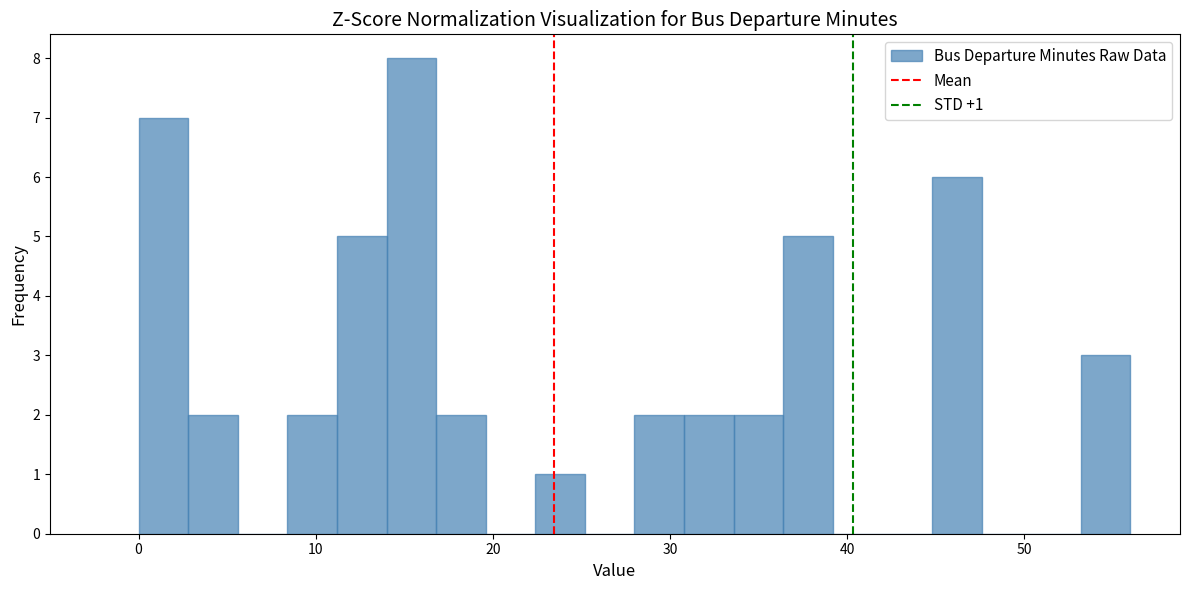

Around what value on the x-axis is the tallest bar? Give the approximate position of its centre, as read against the axis.

15